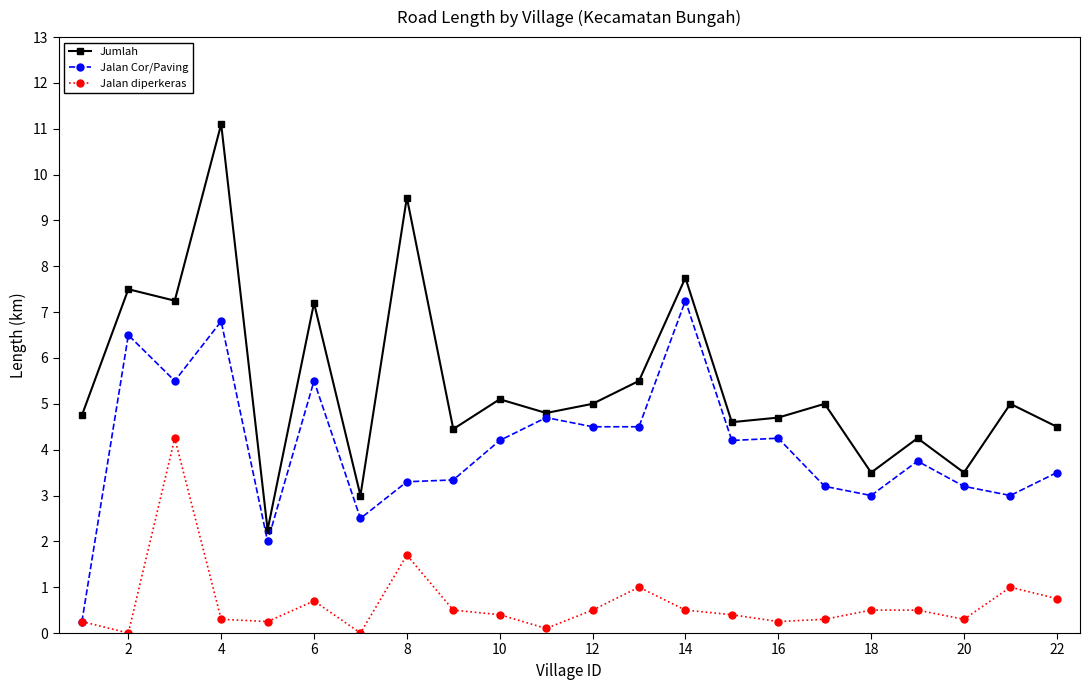

Which series has the widest spread of values?

Jumlah